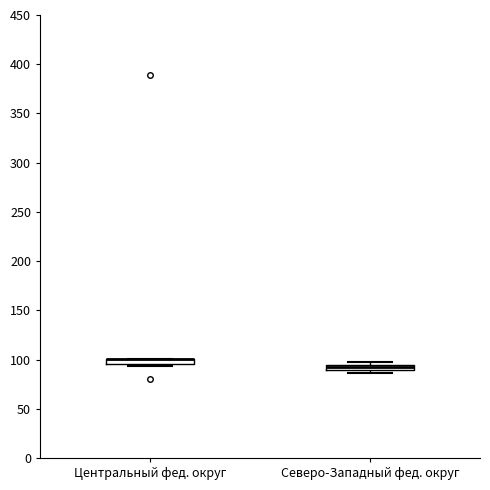

Where is the upper edge of the box for Центральный фед. округ on the y-axis? The values are not printed on the chart, so give them approximately, as read against the axis.

100